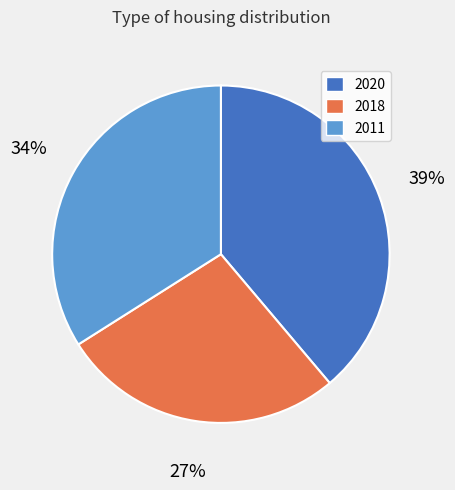

Does 2018 represent more than half of the total?

No